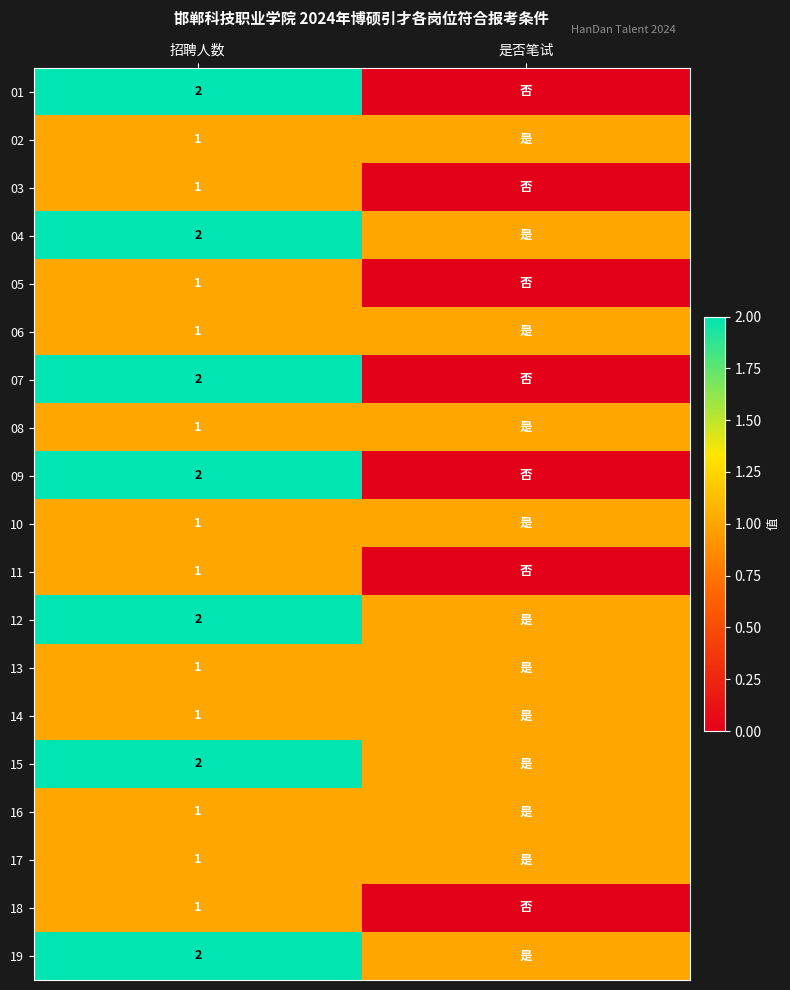

Is it true that 11 equals 1 at 招聘人数?

True